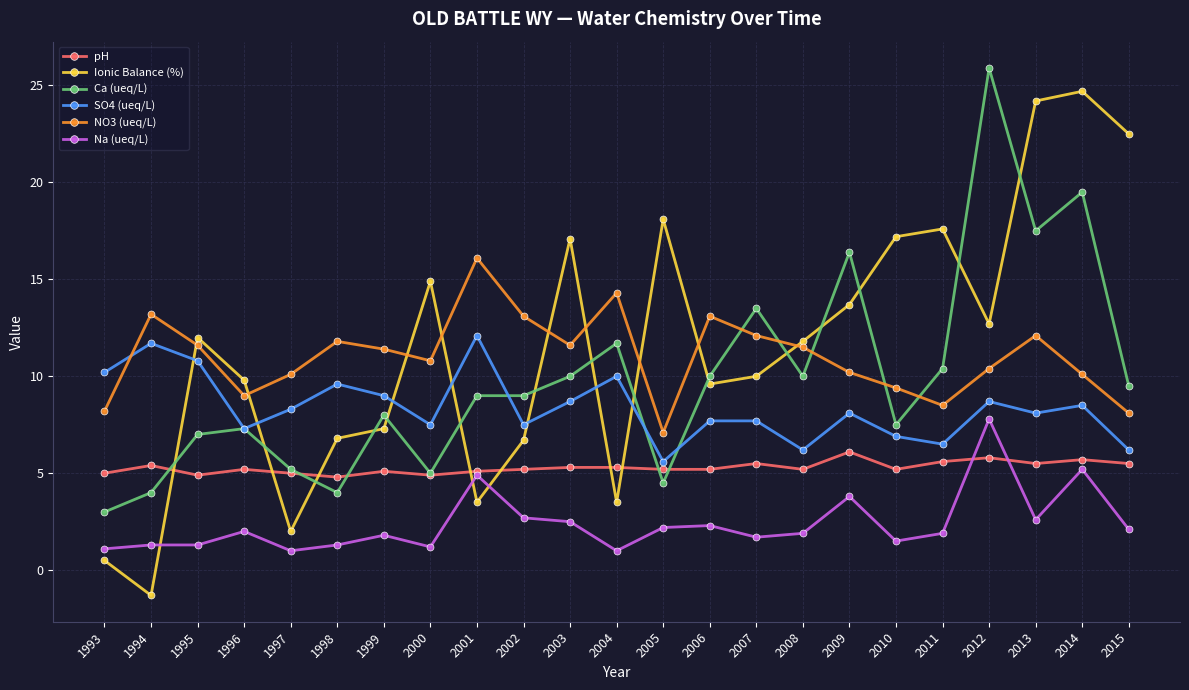

True or false: Na (ueq/L) and NO3 (ueq/L) cross at least once.

False